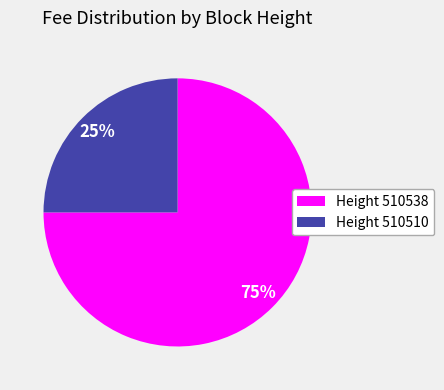

What is the largest slice in the pie chart?

Height 510538